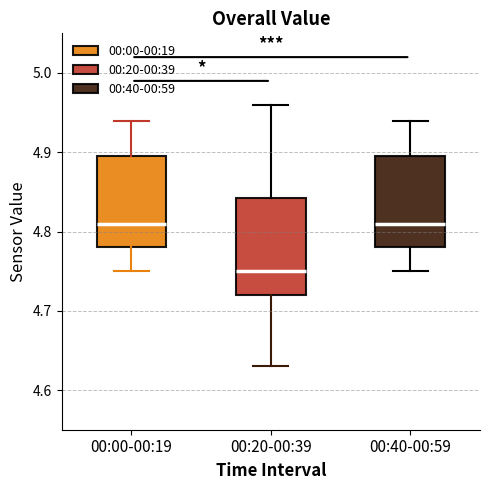

Reading left to right, read every box against the y-axis: the position of its median line, the range the box covers, and the ends of its whiskers. The values are not printed on the chart, so give them approximately, as read against the axis.

00:00-00:19: median 4.81, box 4.78 to 4.90, whiskers 4.75 to 4.94
00:20-00:39: median 4.75, box 4.72 to 4.84, whiskers 4.63 to 4.96
00:40-00:59: median 4.81, box 4.78 to 4.90, whiskers 4.75 to 4.94